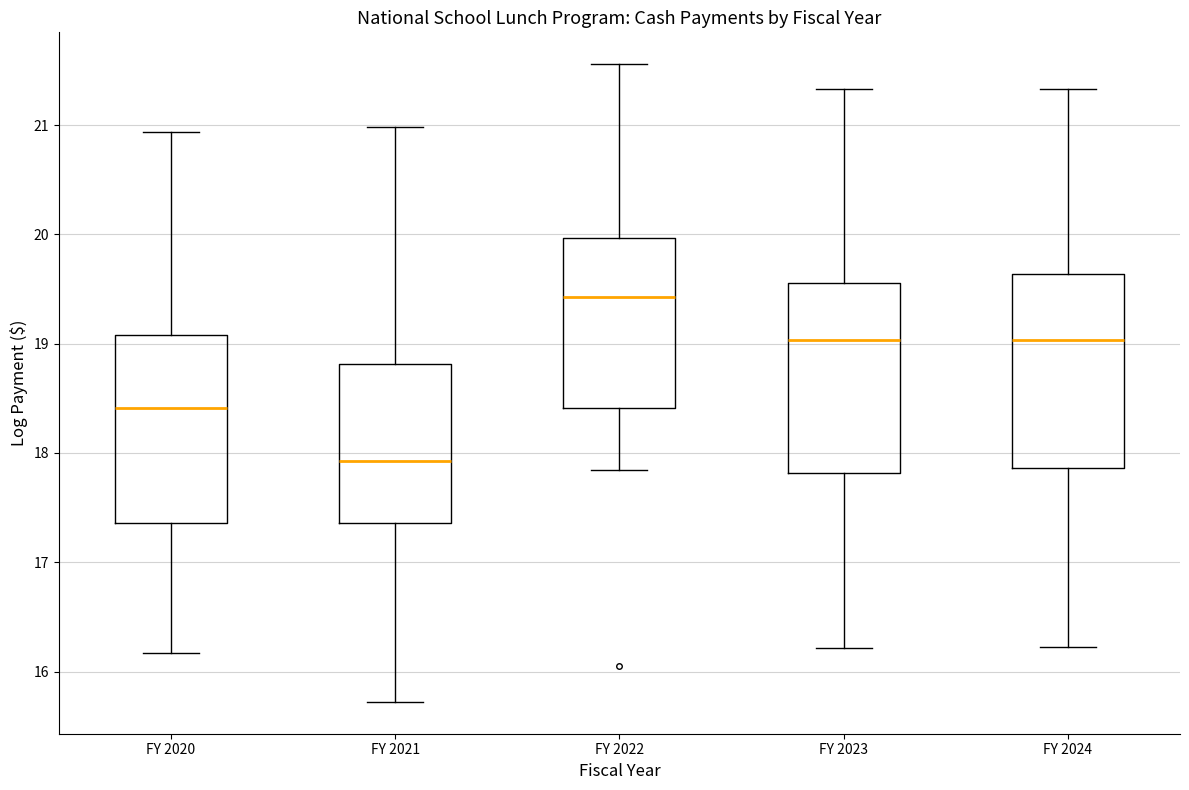

Reading left to right, read every box against the y-axis: the position of its median line, the range the box covers, and the ends of its whiskers. The values are not printed on the chart, so give them approximately, as read against the axis.

FY 2020: median 18.4, box 17.4 to 19.1, whiskers 16.2 to 20.9
FY 2021: median 17.9, box 17.4 to 18.8, whiskers 15.7 to 21.0
FY 2022: median 19.4, box 18.4 to 20.0, whiskers 17.8 to 21.6
FY 2023: median 19.0, box 17.8 to 19.6, whiskers 16.2 to 21.3
FY 2024: median 19.0, box 17.9 to 19.6, whiskers 16.2 to 21.3